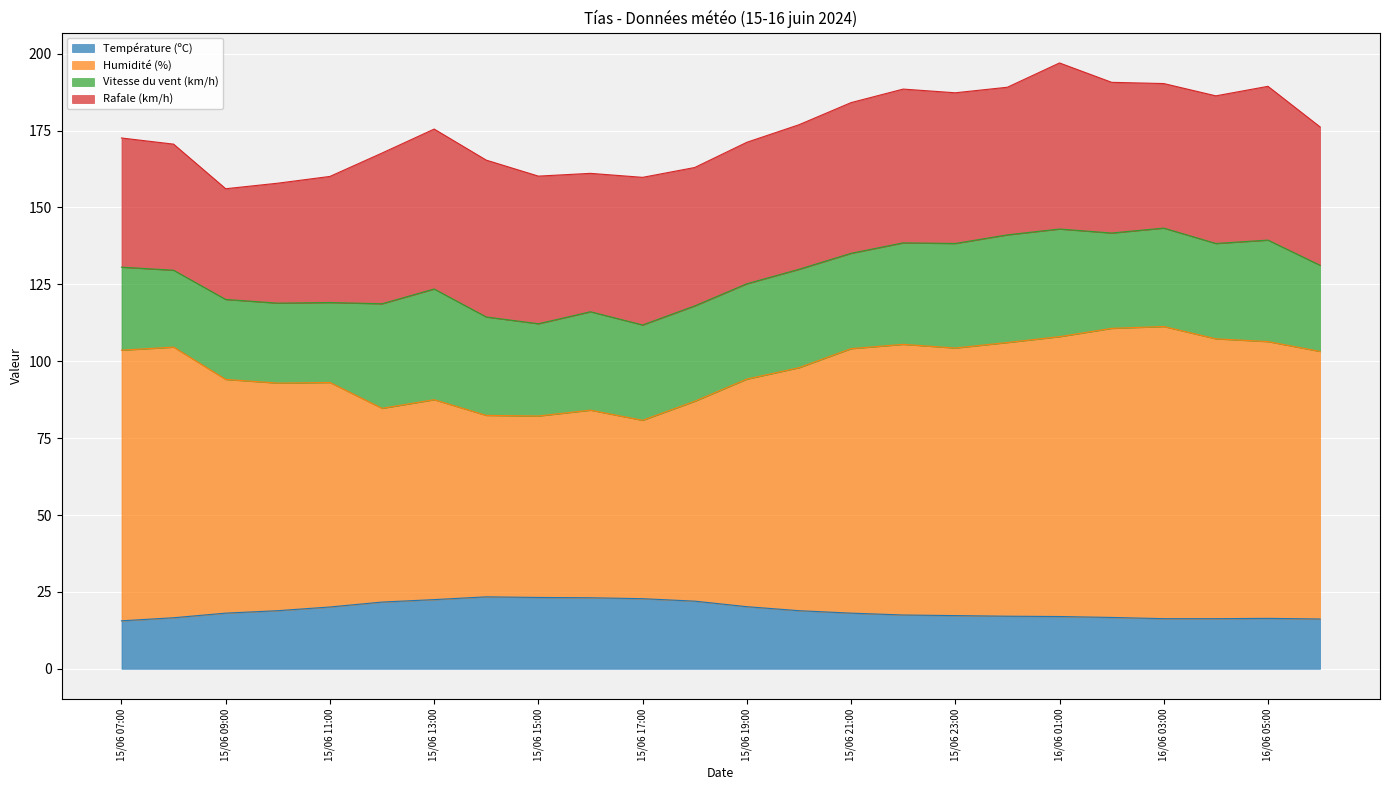

What is the total value across all series at 15/06 19:00?

171.2